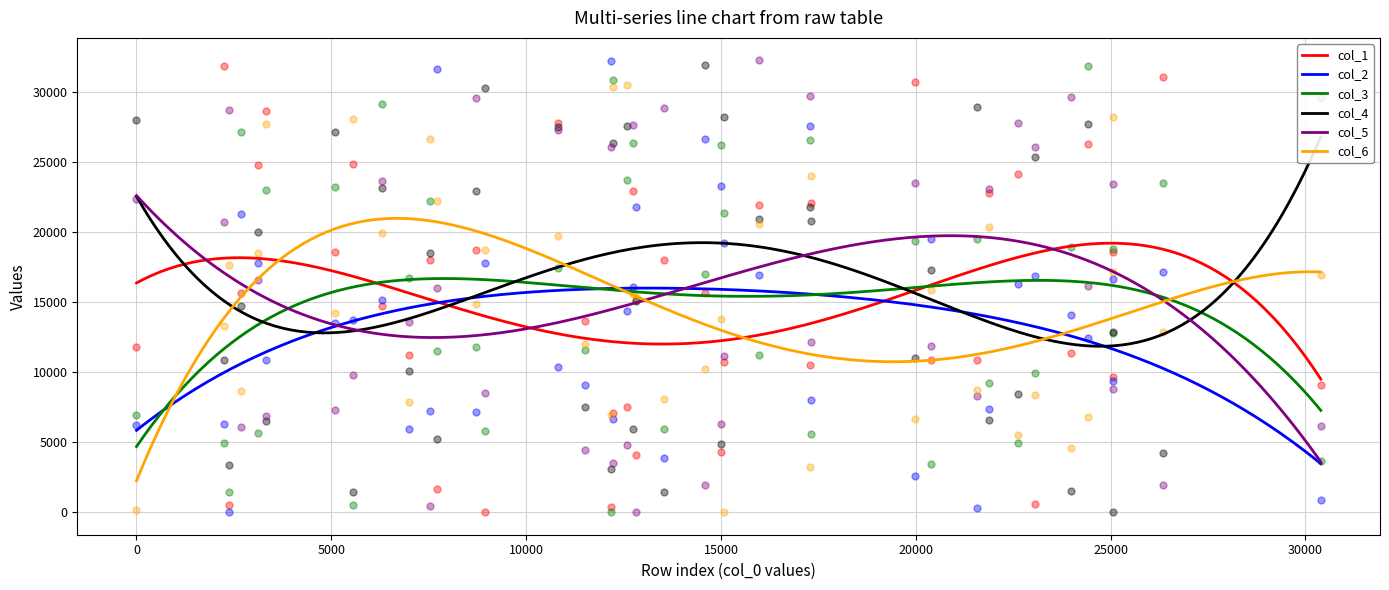

Is the value of col_6 at 17313 greater than the value of col_5 at 25049?

Yes